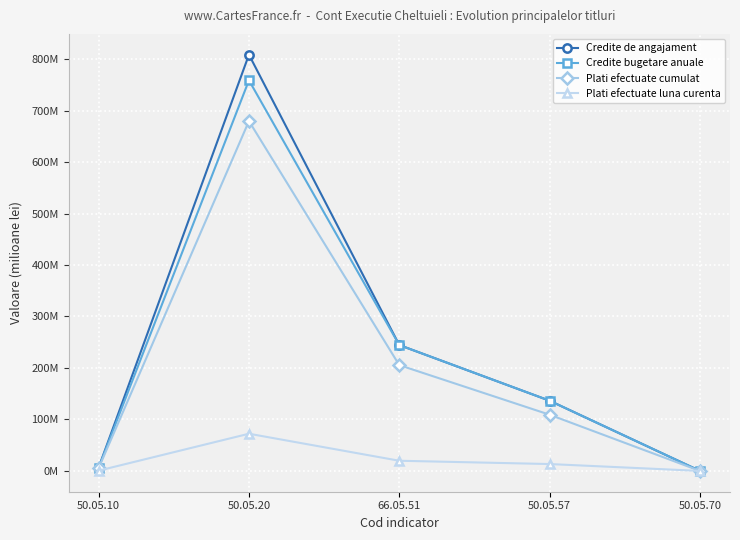

Is this an area chart (filled region under the line)?

No